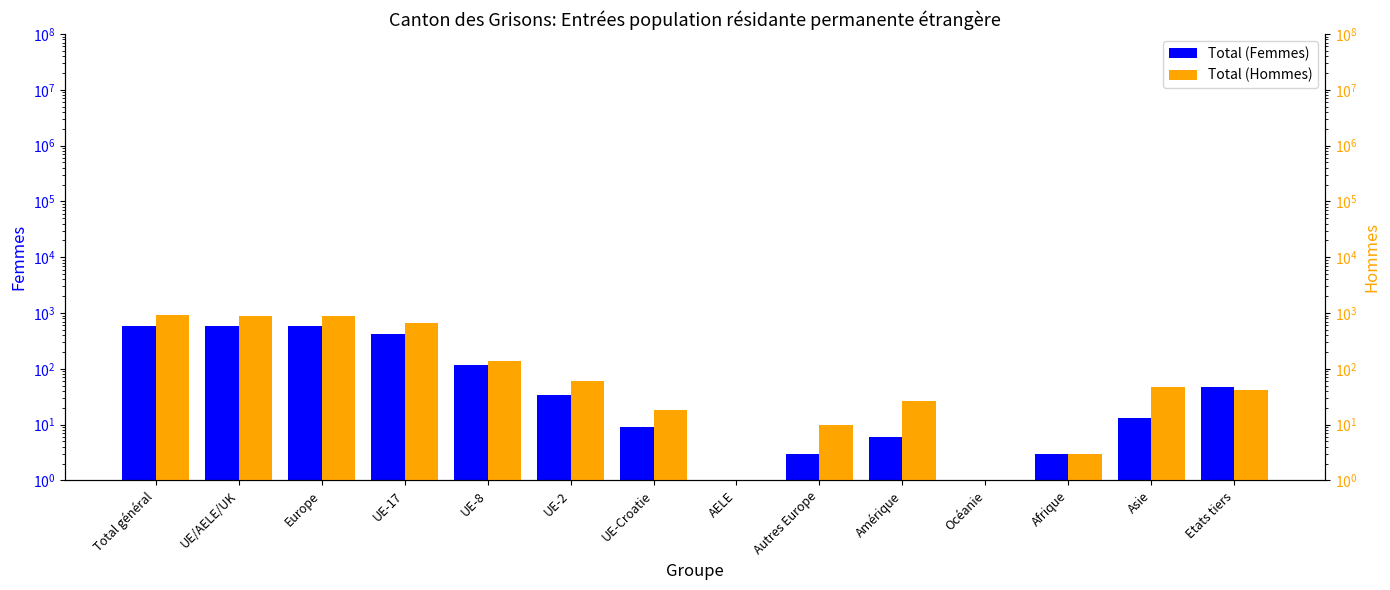

What is the difference between the Total (Femmes) values at Asie and Autres Europe?

10